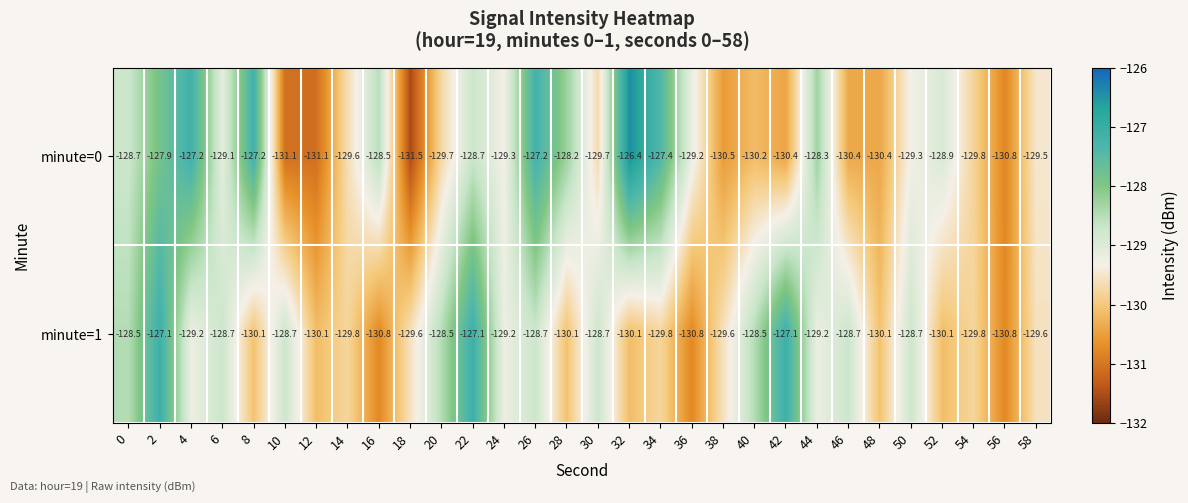

The value of minute=1 at 26 is -29.1. True or false?

False